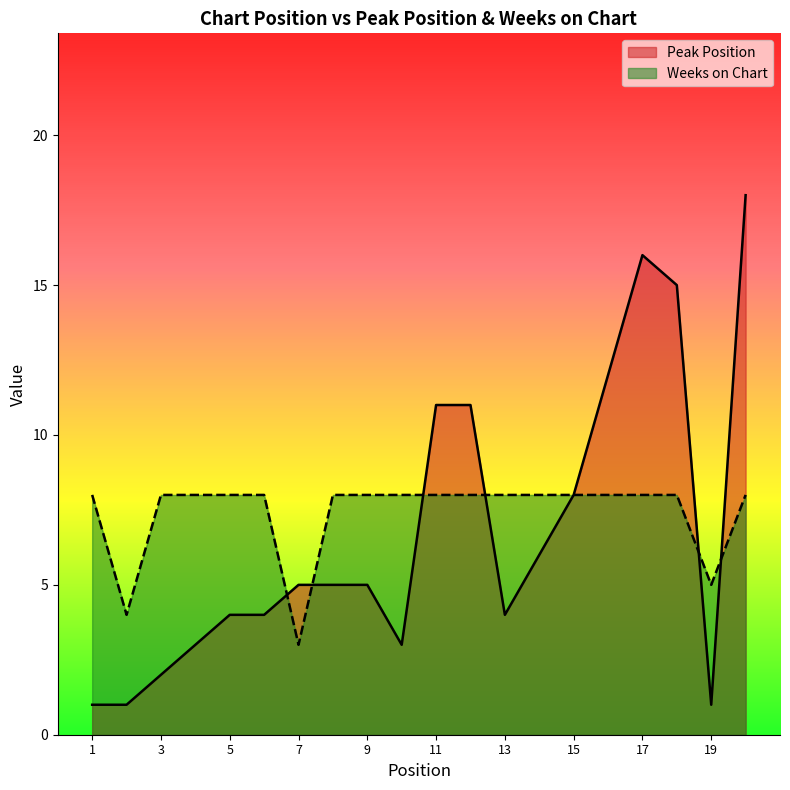

What are all the series names shown in the legend?

Peak Position, Weeks on Chart